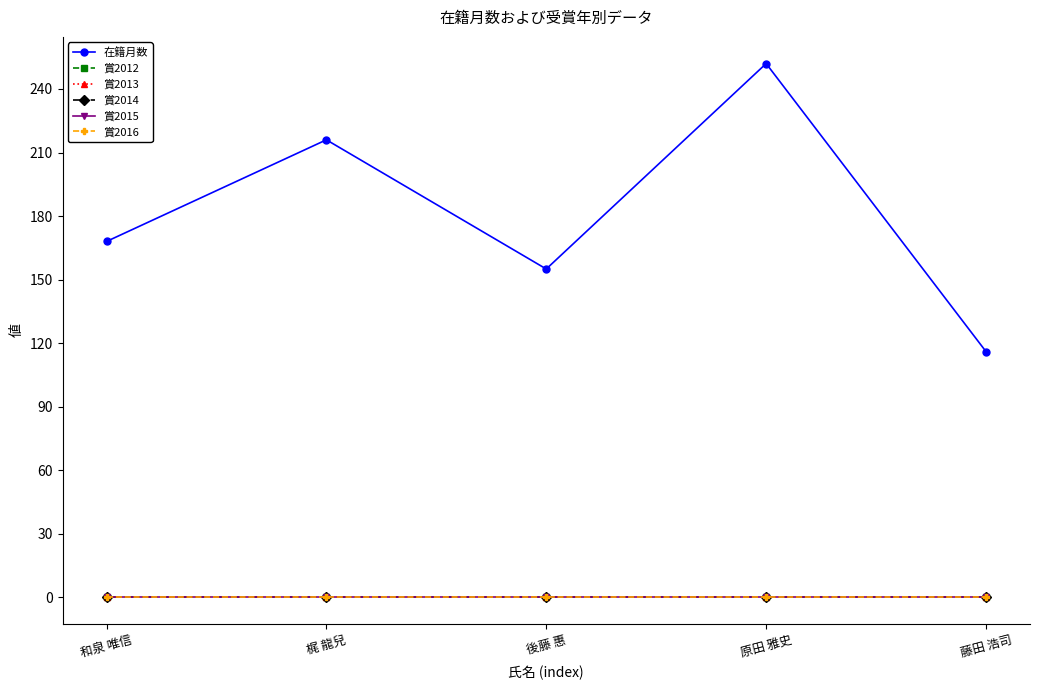

True or false: 賞2012 has more than 2 points higher than both neighbors.

False